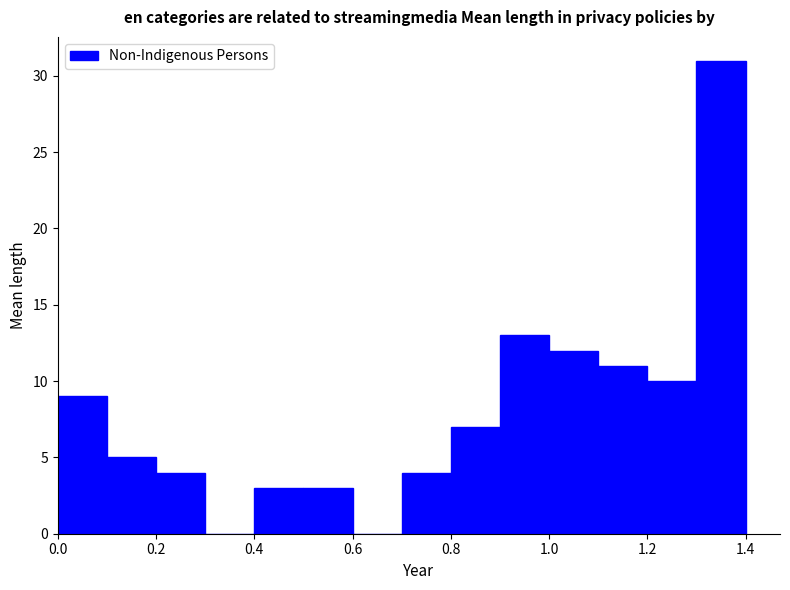

How tall is the bar that spans 0.2 to 0.3 on the x-axis? The values are not printed on the chart, so give them approximately, as read against the axis.

4